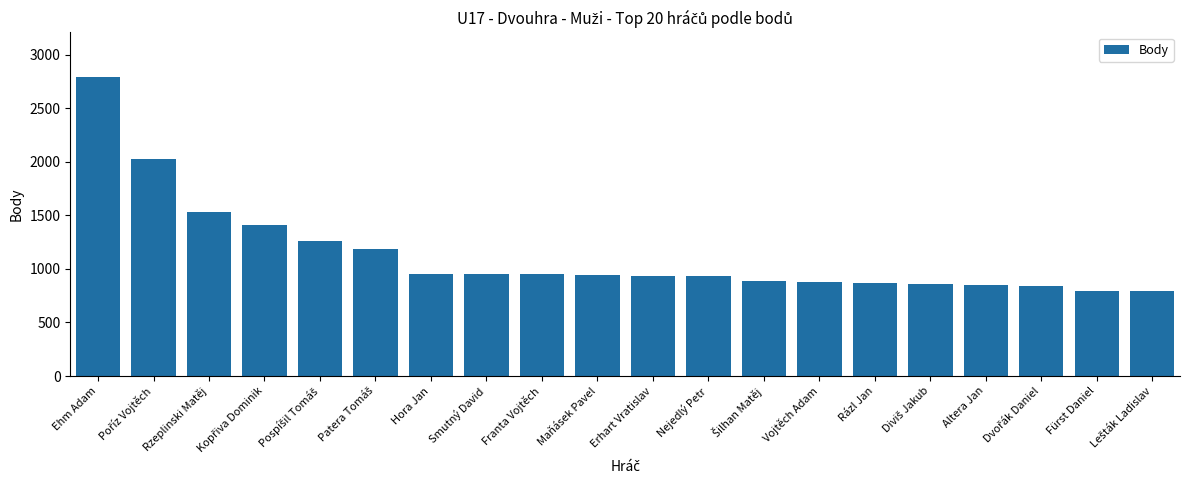

Is it true that the value at Vojtěch Adam is 1343?

False